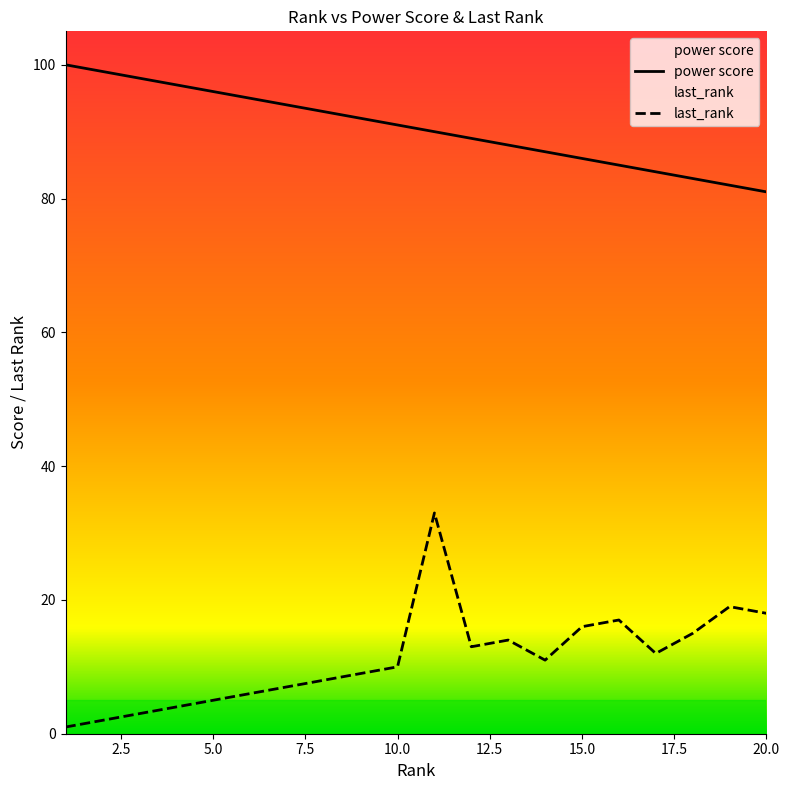

Which category has the highest value in the power score series?

1